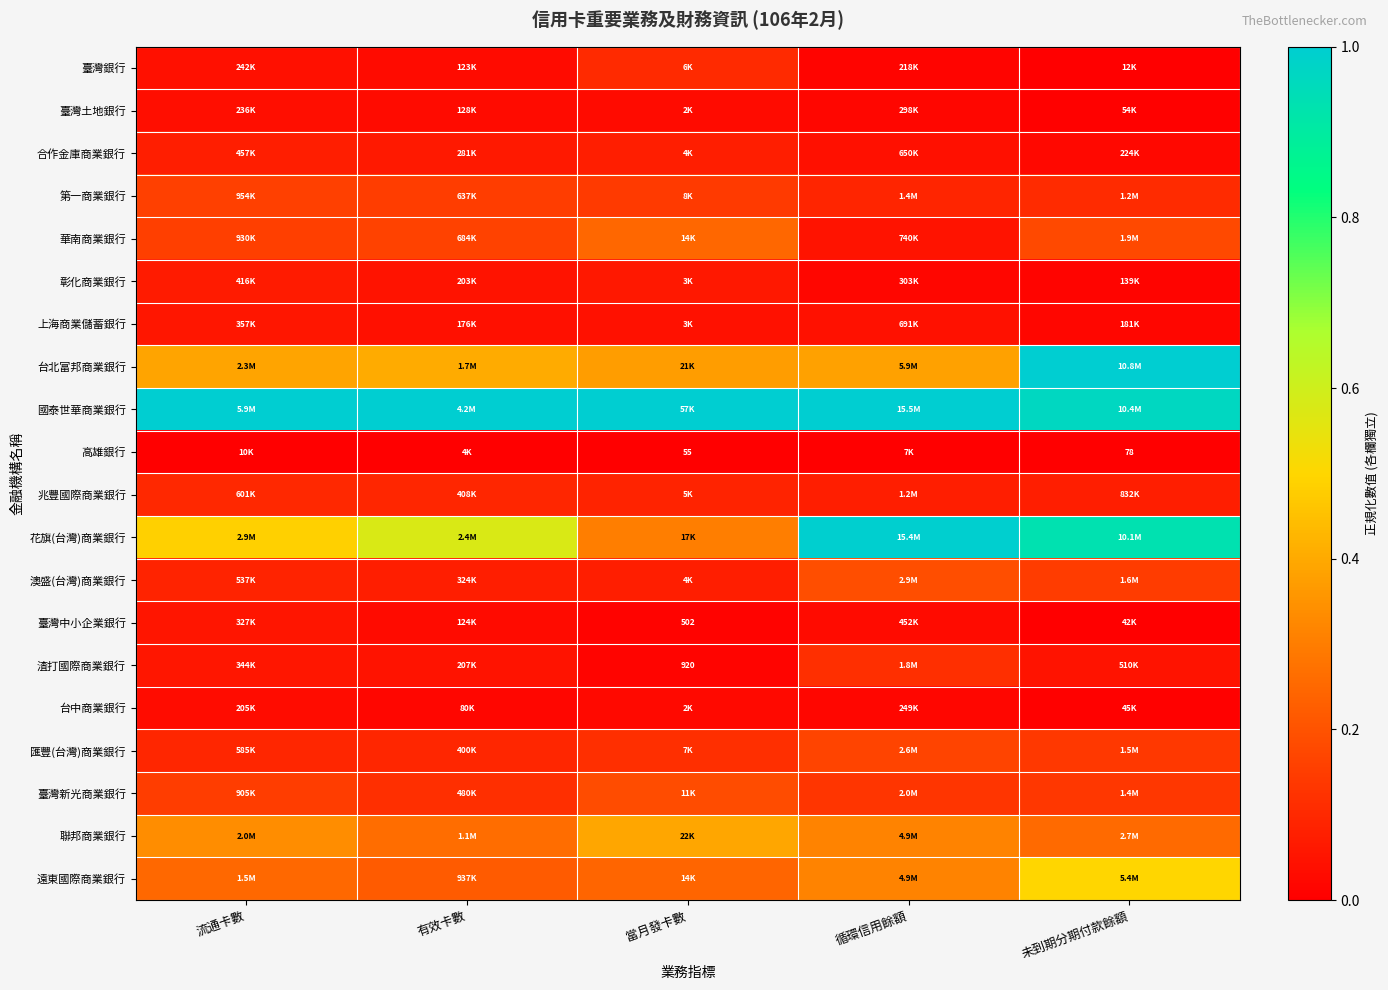

What value does the 聯邦商業銀行 series have at 當月發卡數?

0.4